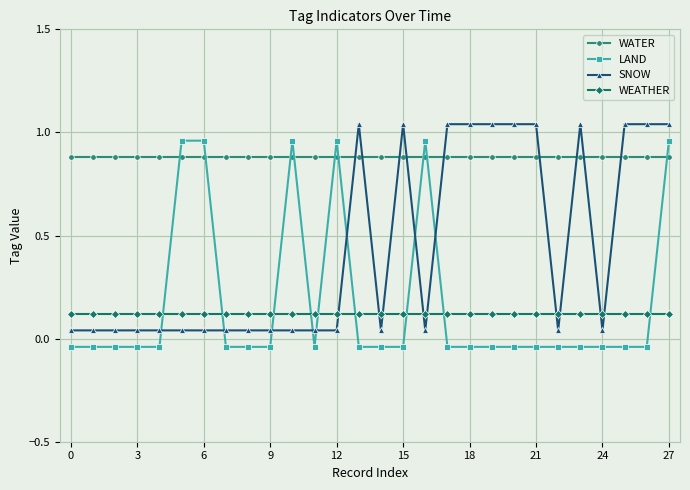

Count the number of data series in this chart.

4